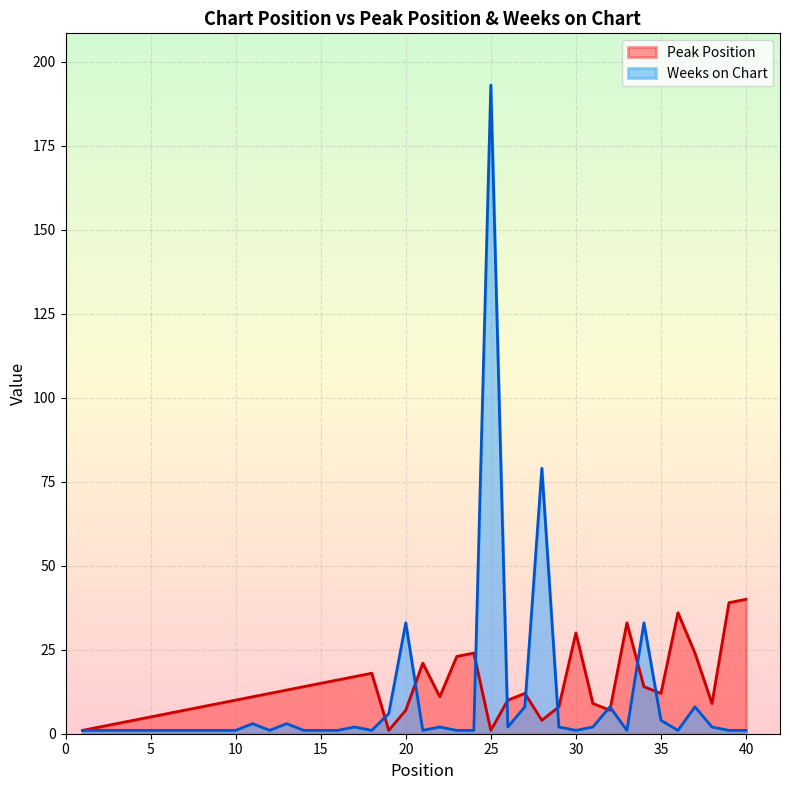

Between 12 and 18, which is larger?

18